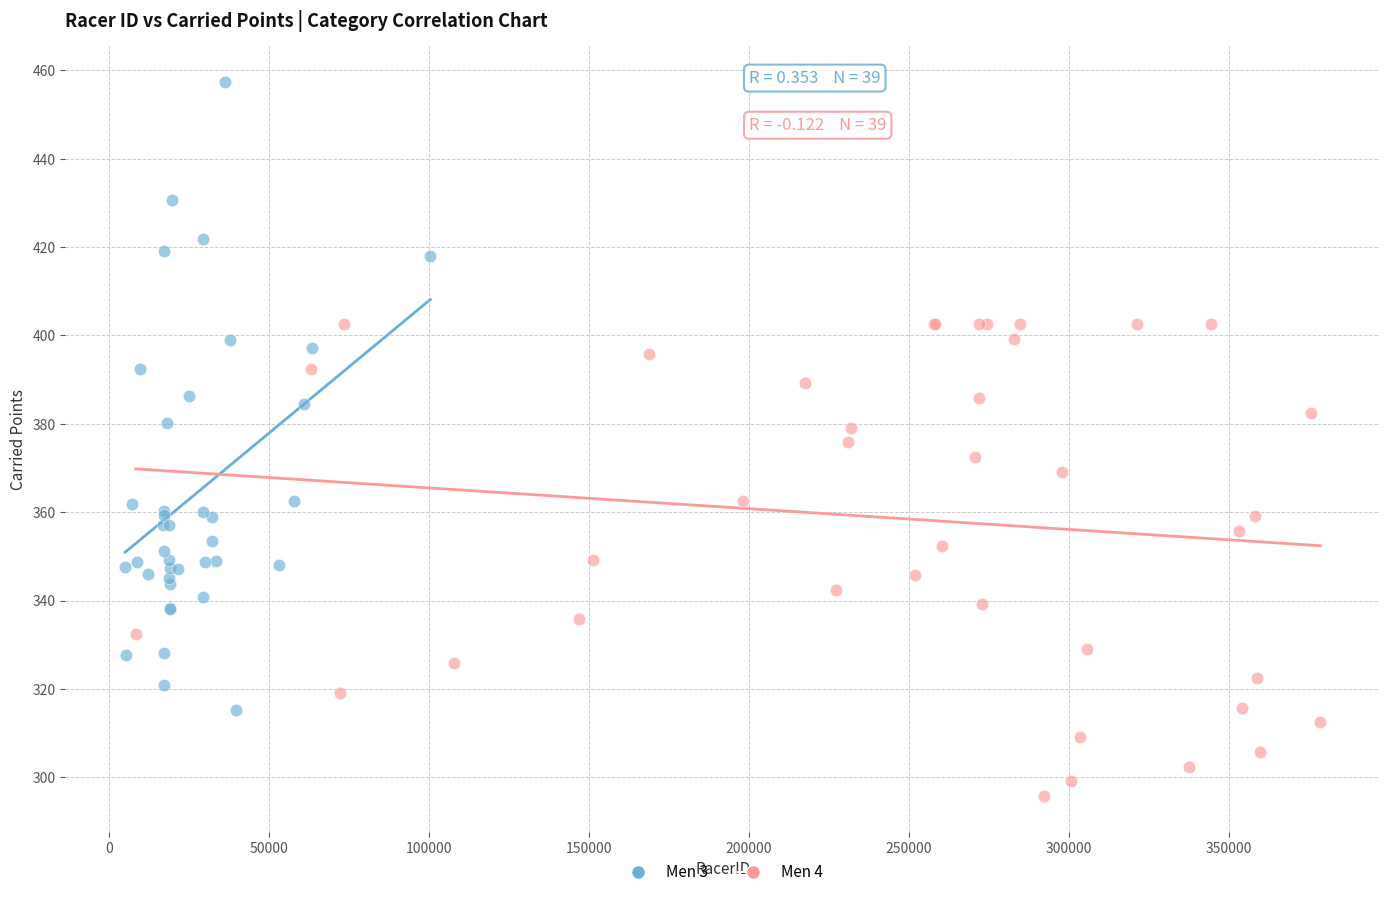

Which series has the largest Y range (max minus min)?

Men 3